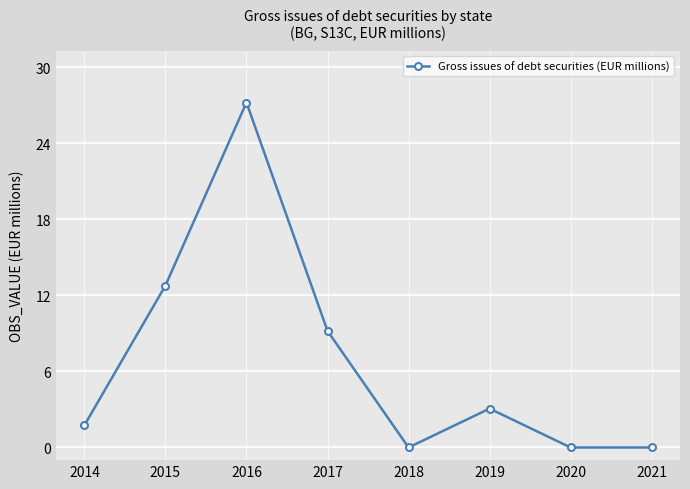

Where is the data nearest to the value 13?

2015